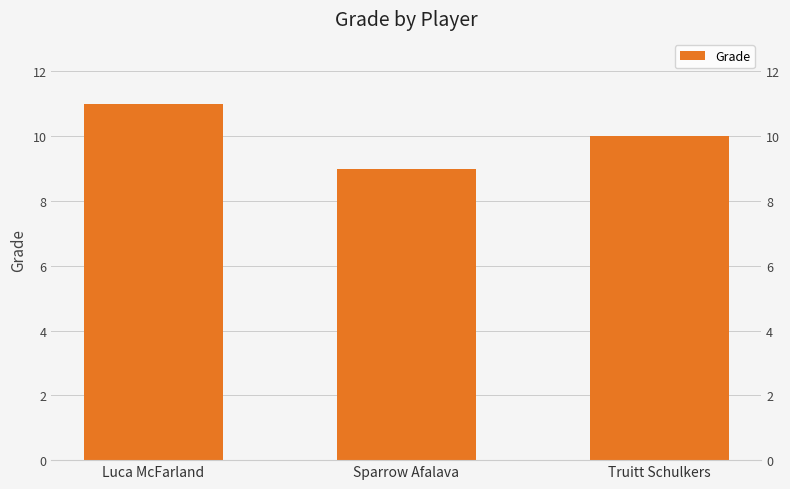

What is the change in value from Luca McFarland to Sparrow Afalava?

-2